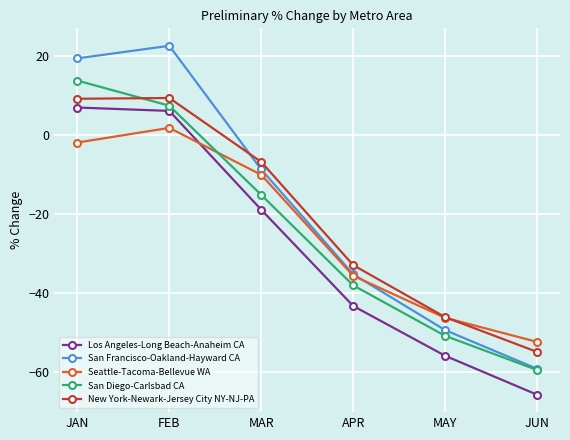

Which category has the highest value across all series?

FEB